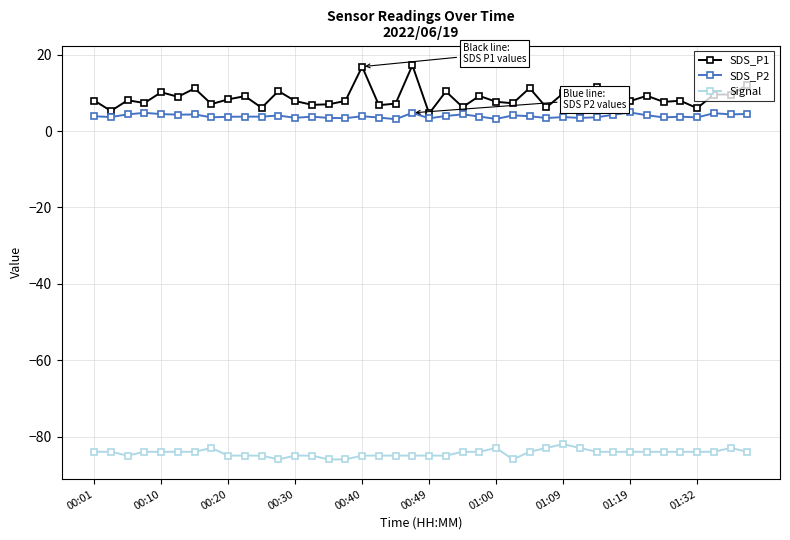

What is the smallest value displayed?

-86.0